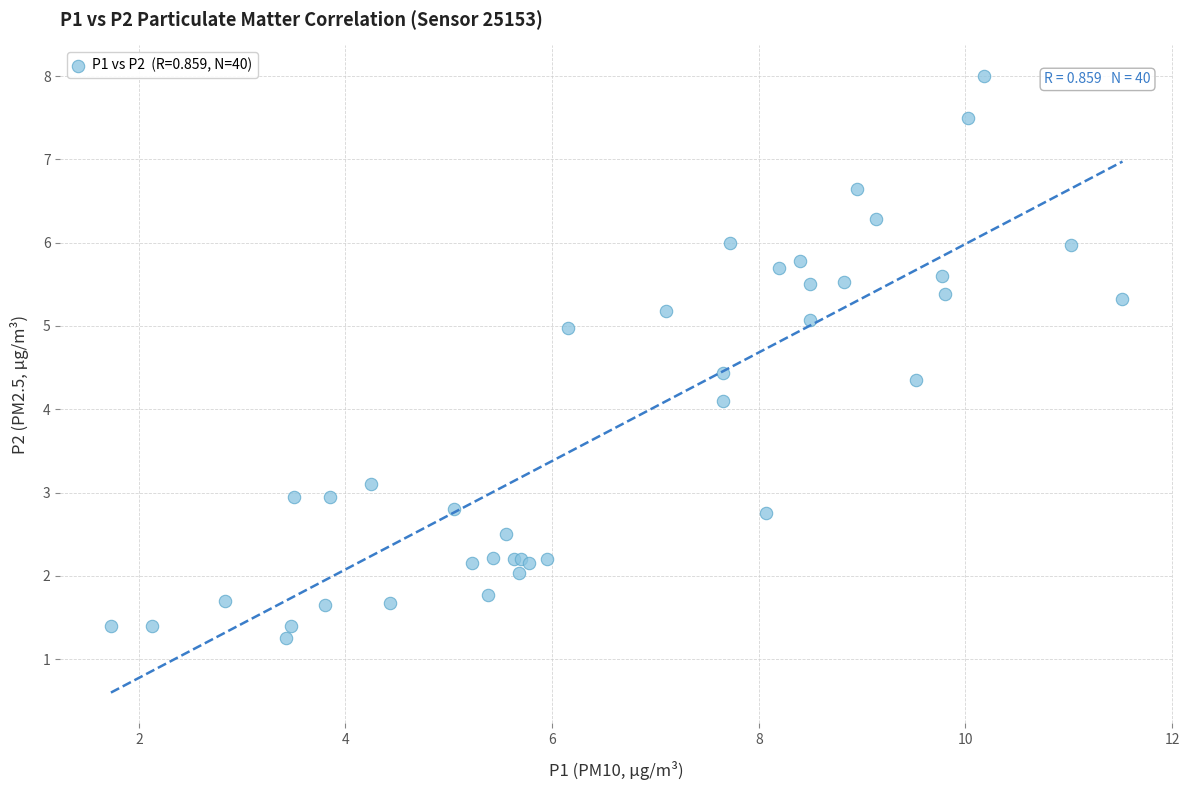

What Y value in the scatter plot is closest to 4?

4.1